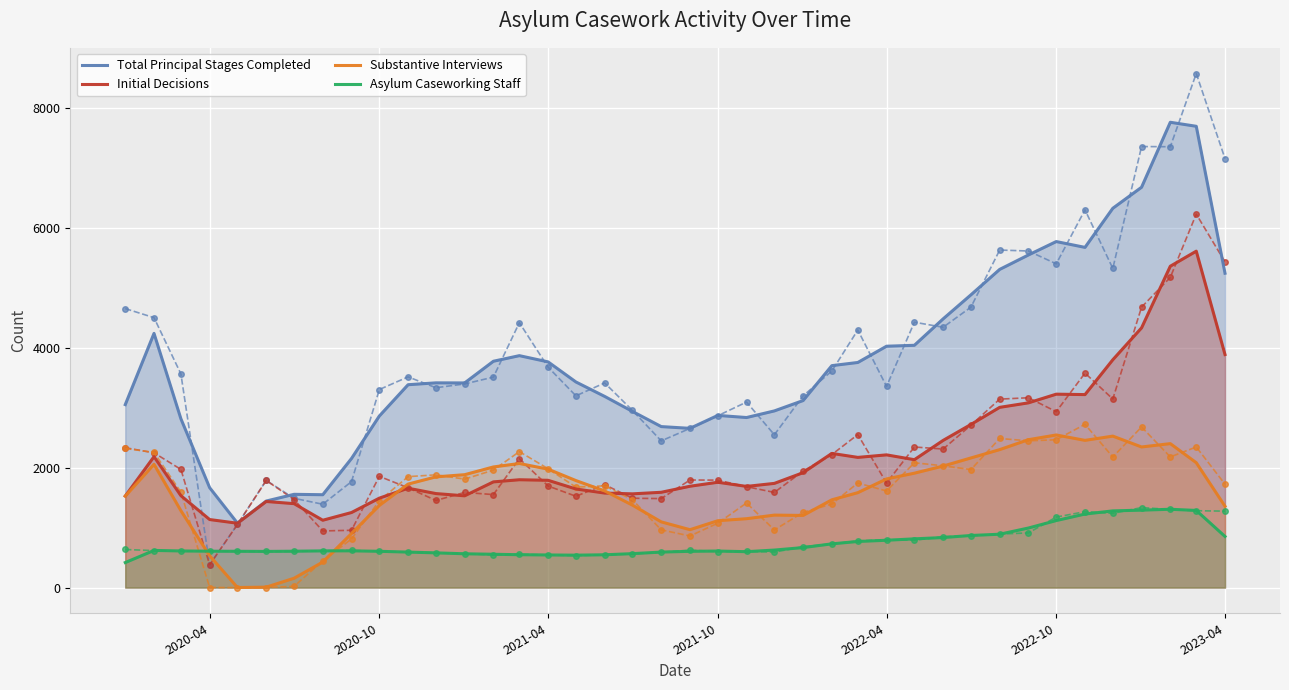

What is the minimum value for Asylum Caseworking Staff?

417.0